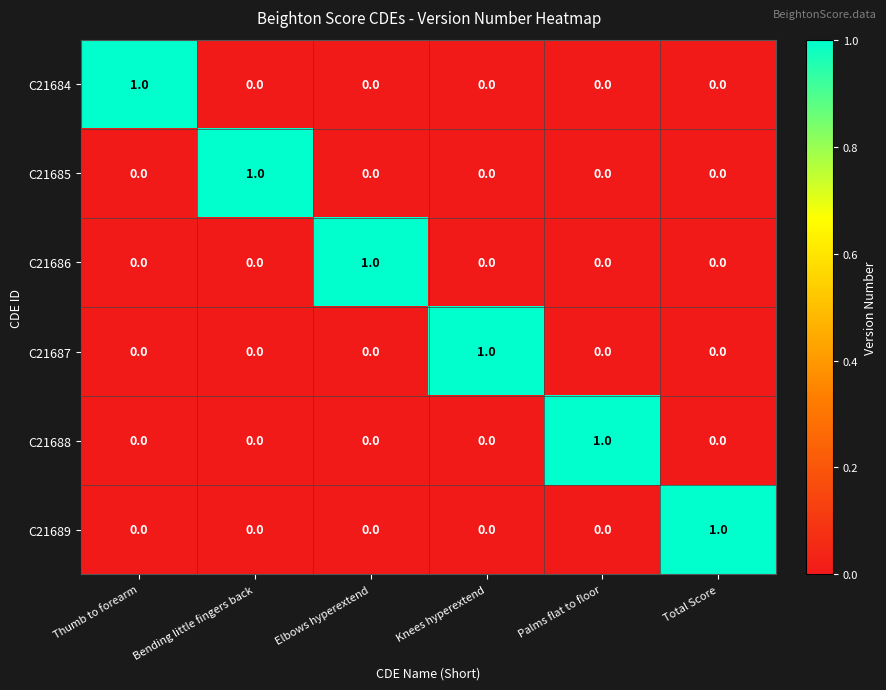

What is the spread (max minus min) of values at Bending little fingers back?

1